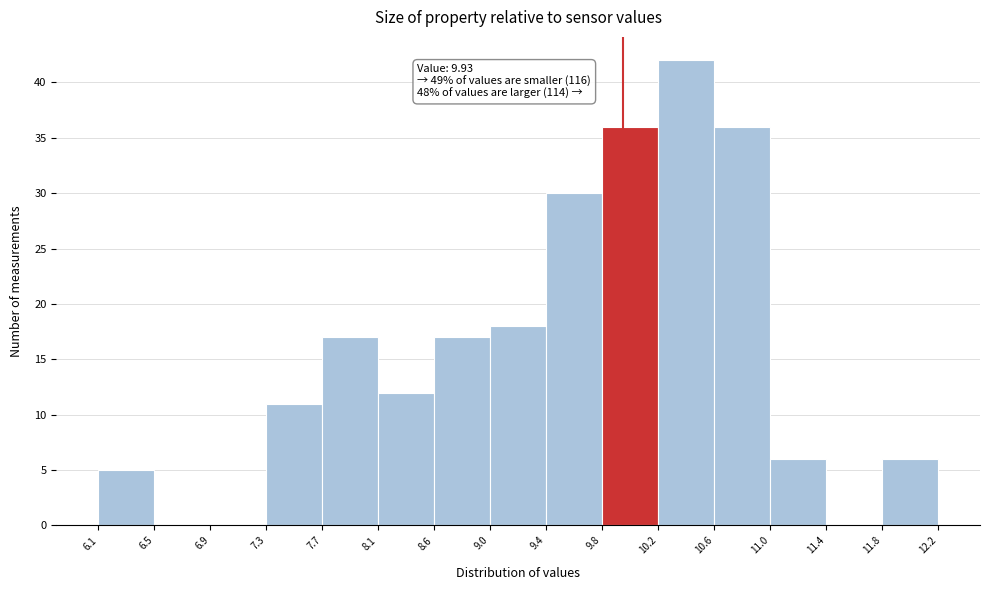

Over which range of the x-axis is the bar tallest?

10.2 to 10.6